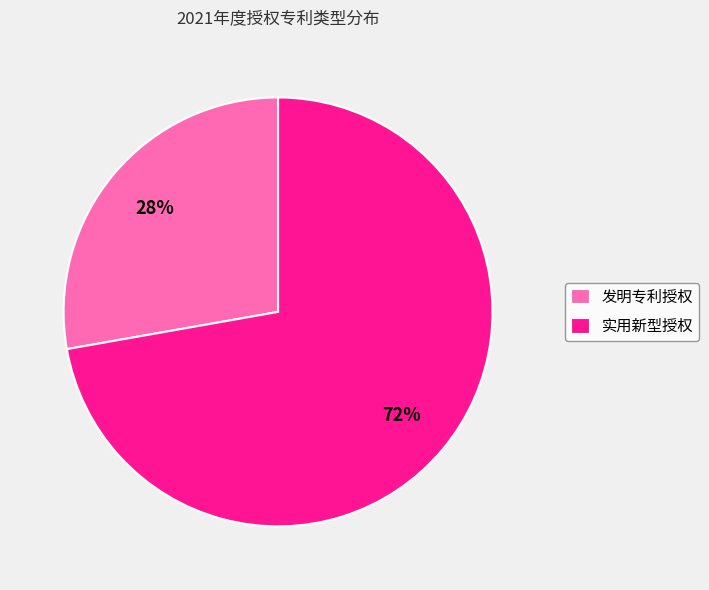

What percentage is the 实用新型授权 slice, to the nearest percent?

72%